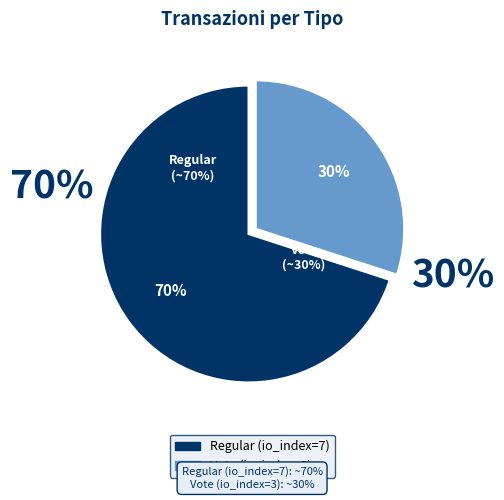

To the nearest percent, what is the difference between the largest and smallest slice percentages?

40%